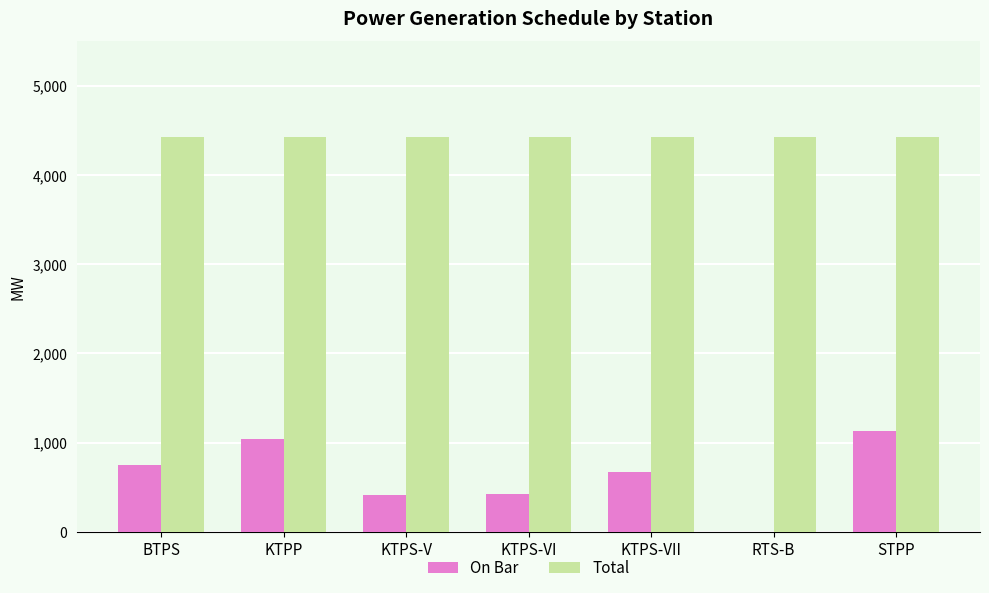

What is the sum of the On Bar values at BTPS and KTPP?

1795